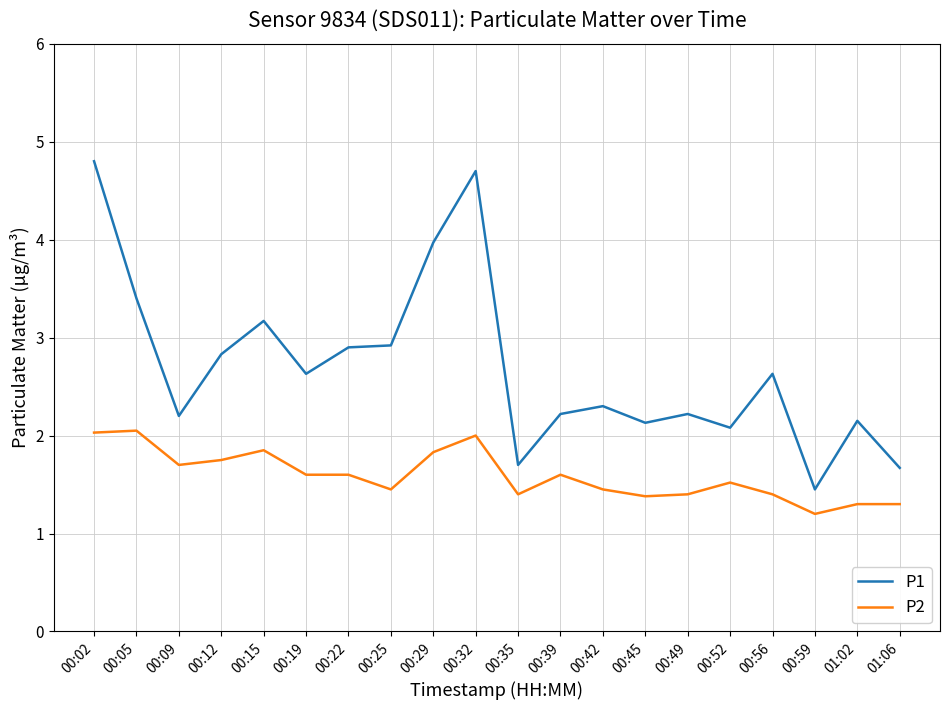

True or false: P1 and P2 intersect in this chart.

False